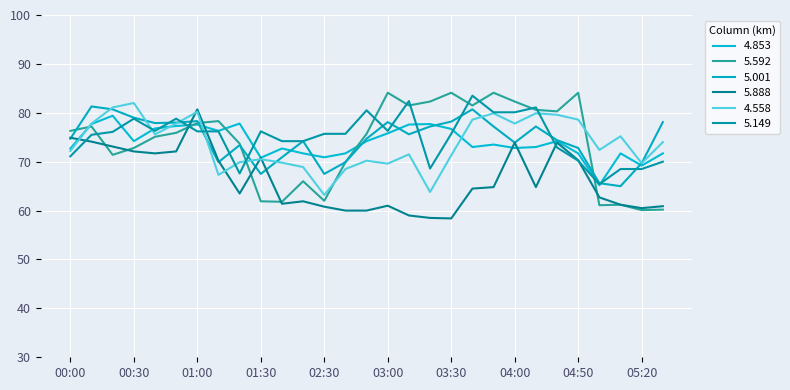

Does the chart display data point markers on the line(s)?

No